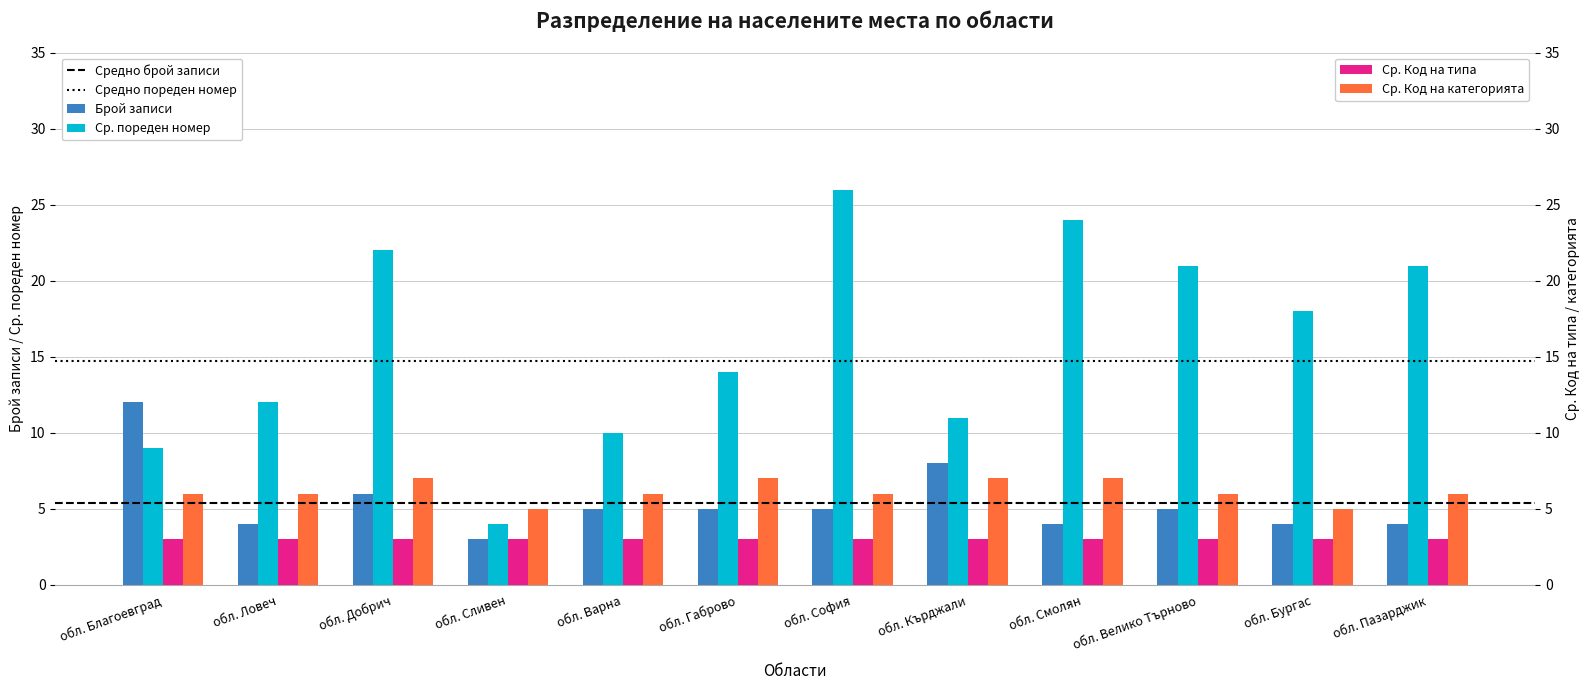

What is the difference between the maximum and minimum values in the Ср. Код на категорията series?

2